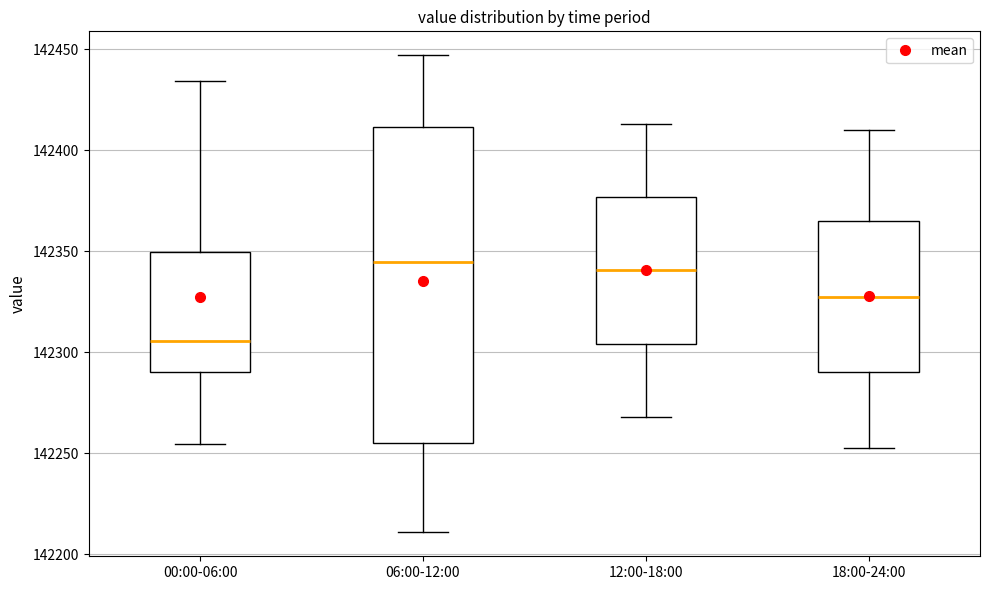

Reading left to right, read every box against the y-axis: the position of its median line, the range the box covers, and the ends of its whiskers. The values are not printed on the chart, so give them approximately, as read against the axis.

00:00-06:00: median 142305, box 142290 to 142350, whiskers 142255 to 142435
06:00-12:00: median 142345, box 142255 to 142410, whiskers 142210 to 142445
12:00-18:00: median 142340, box 142305 to 142375, whiskers 142270 to 142415
18:00-24:00: median 142330, box 142290 to 142365, whiskers 142255 to 142410